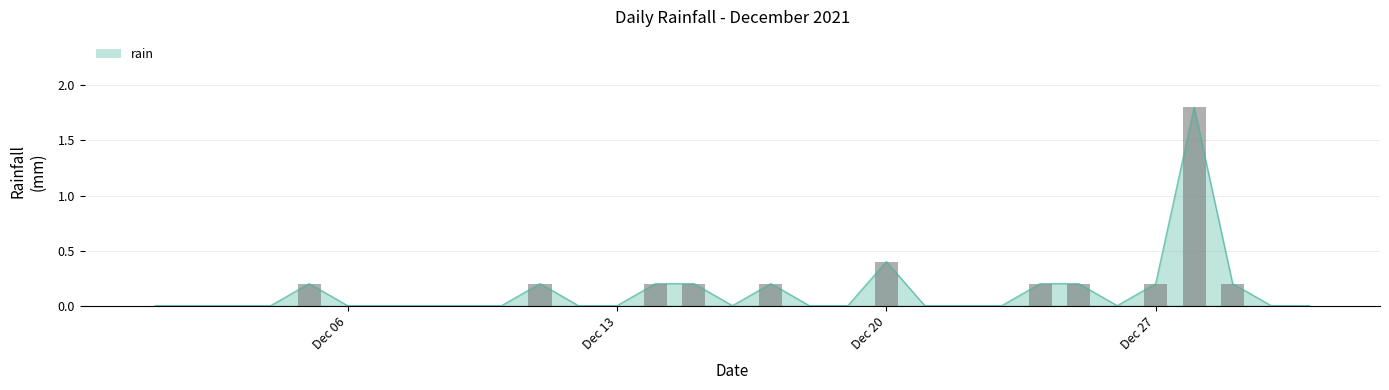

What is the highest value of the rain series?

1.8